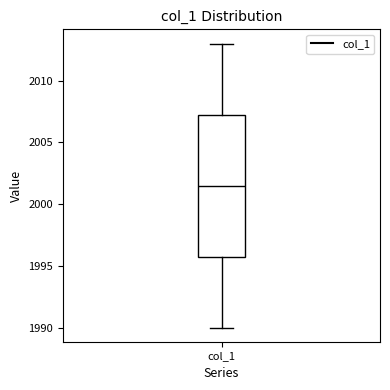

Transcribe this box plot: give where the median line is, the range the box spans, and where the two whiskers end, as read against the y-axis. The values are not printed on the chart, so give them approximately, as read against the axis.

median 2001.5, box 1996.0 to 2007.5, whiskers 1990.0 to 2013.0